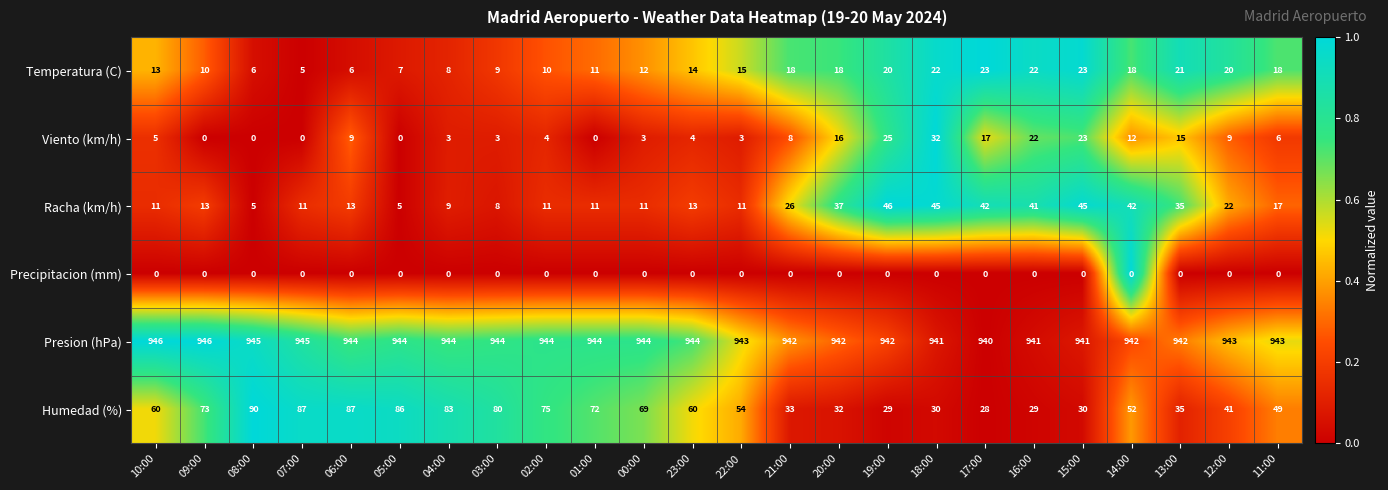

List the series in order of their peak value, highest first.

Presion (hPa), Humedad (%), Racha (km/h), Viento (km/h), Temperatura (C), Precipitacion (mm)